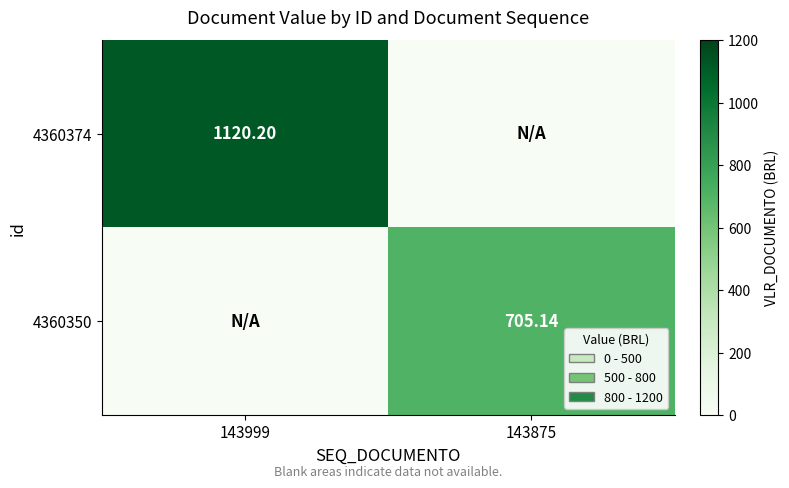

What is the greatest value displayed?

1120.2